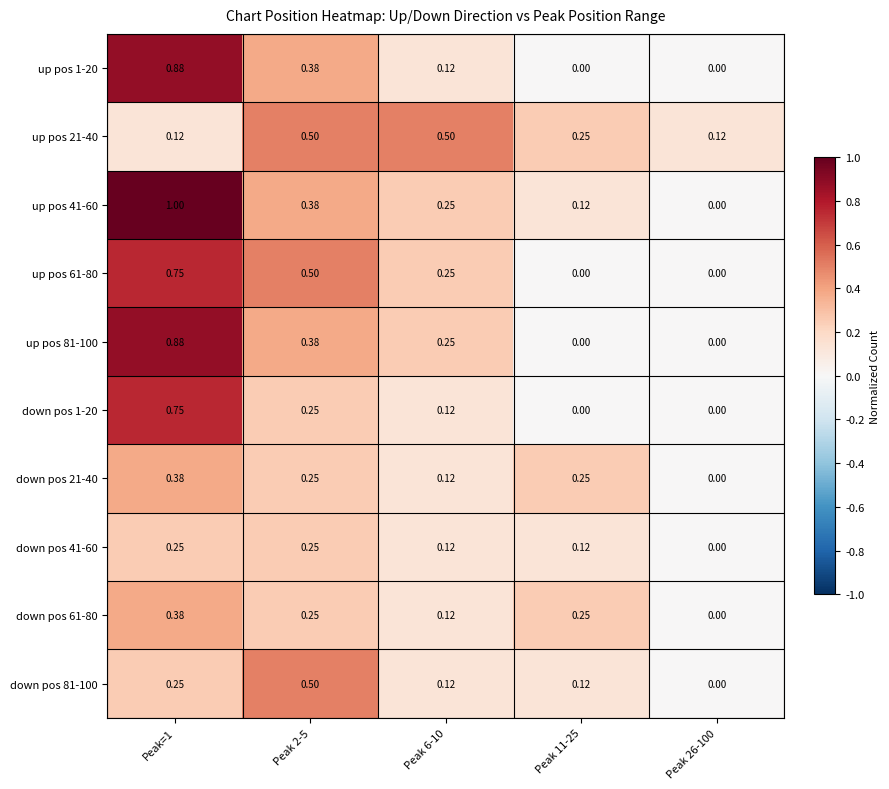

Is the value of up pos 61-80 at Peak 26-100 greater than the value of down pos 61-80 at Peak 11-25?

No